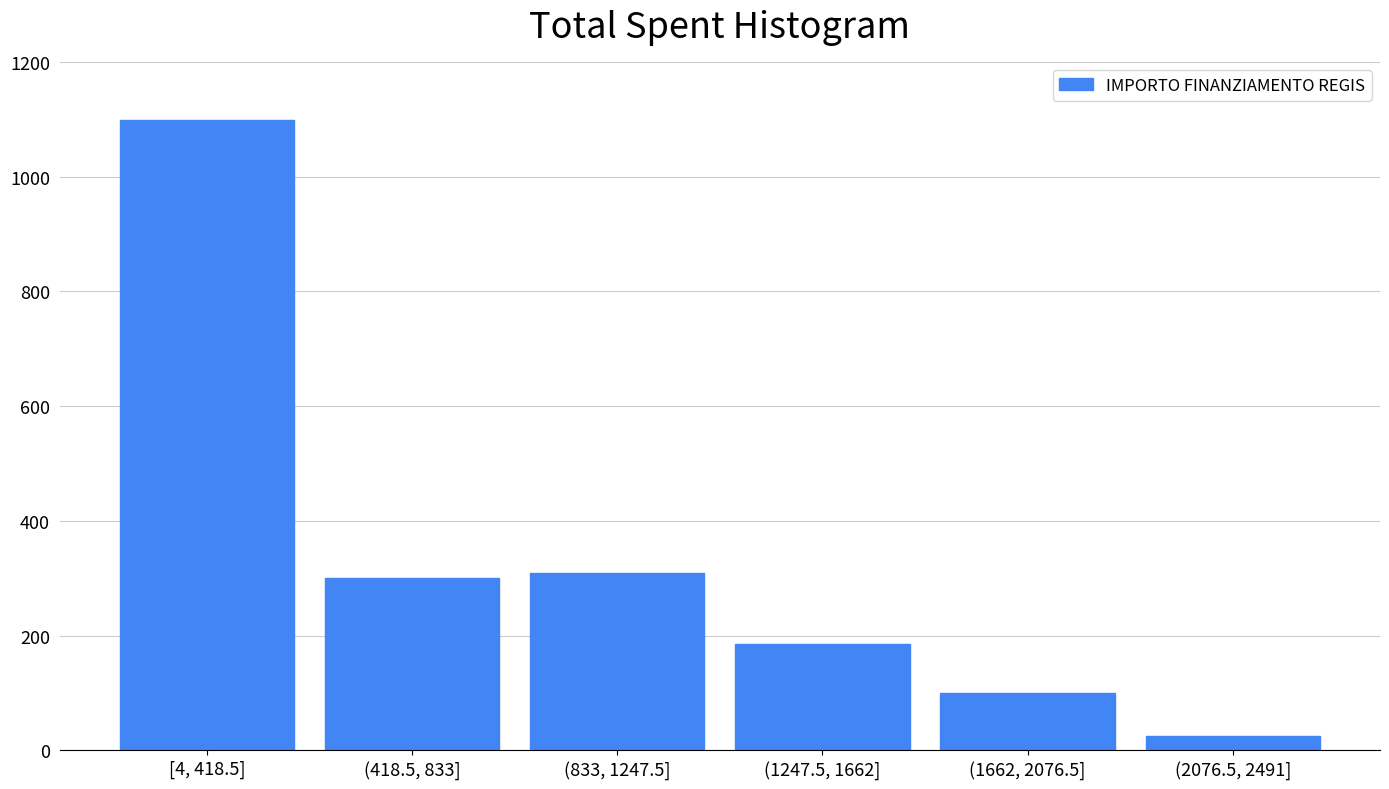

Reading left to right, extract all data points from this chart.

[4, 418.5]=1099	(418.5, 833]=300	(833, 1247.5]=310	(1247.5, 1662]=186	(1662, 2076.5]=100	(2076.5, 2491]=25